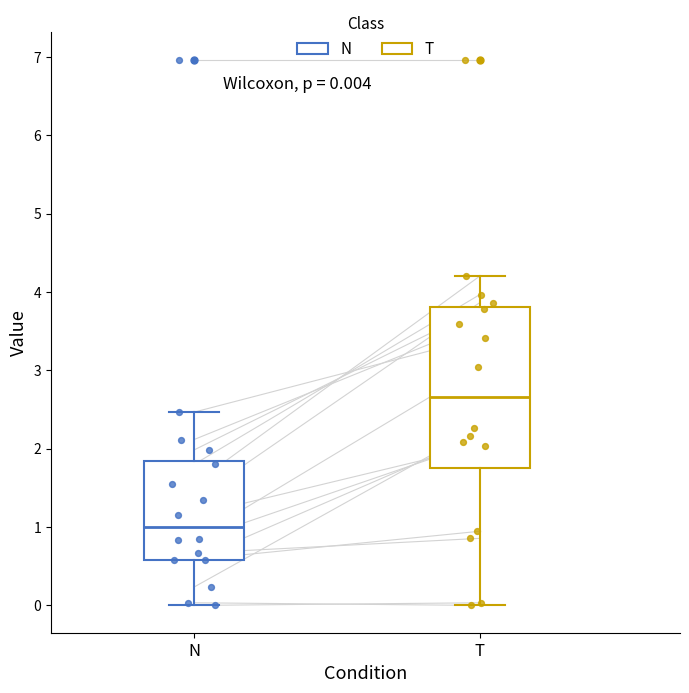

Comparing the boxes themselves (not the whiskers), which one is the tallest?

T